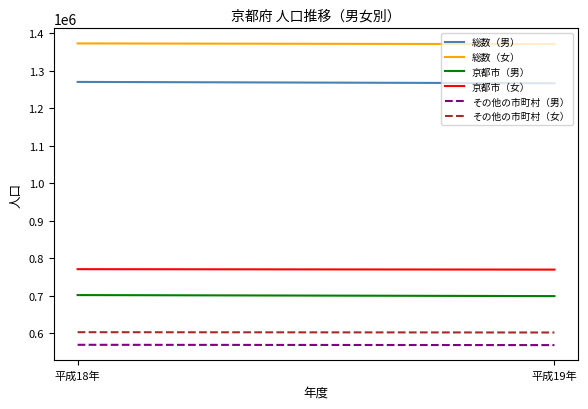

Is it true that 京都市（男） equals 1255120 at 平成19年?

False